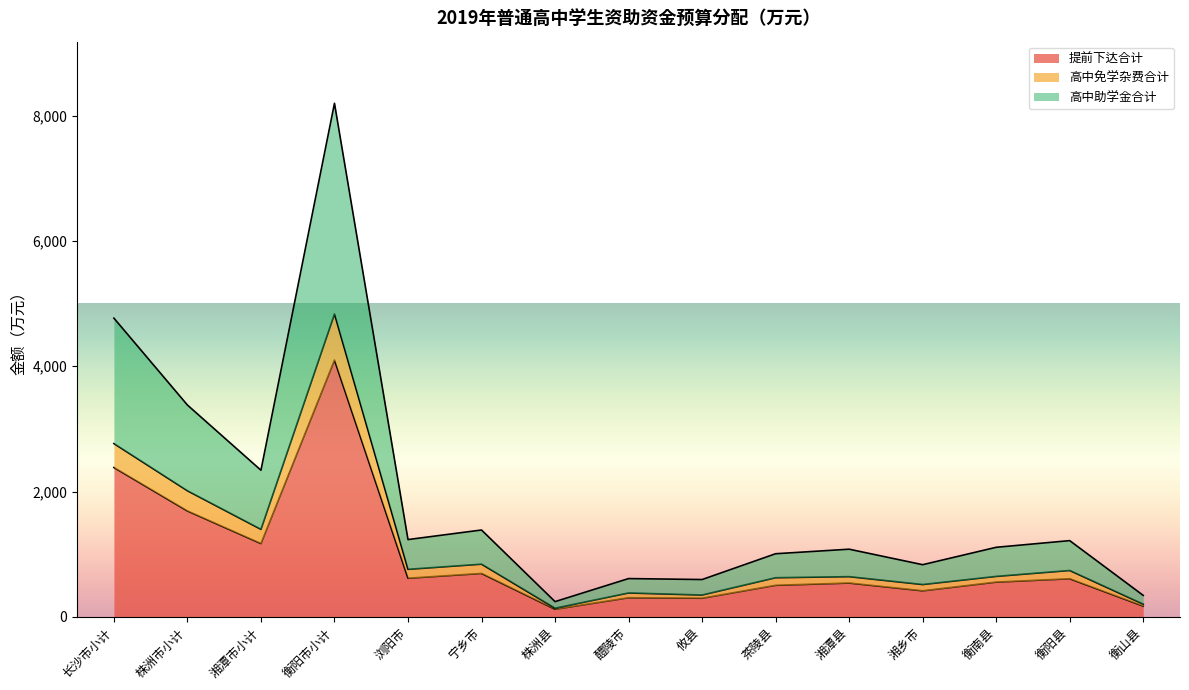

Where is the first local minimum for 提前下达合计?

湘潭市小计